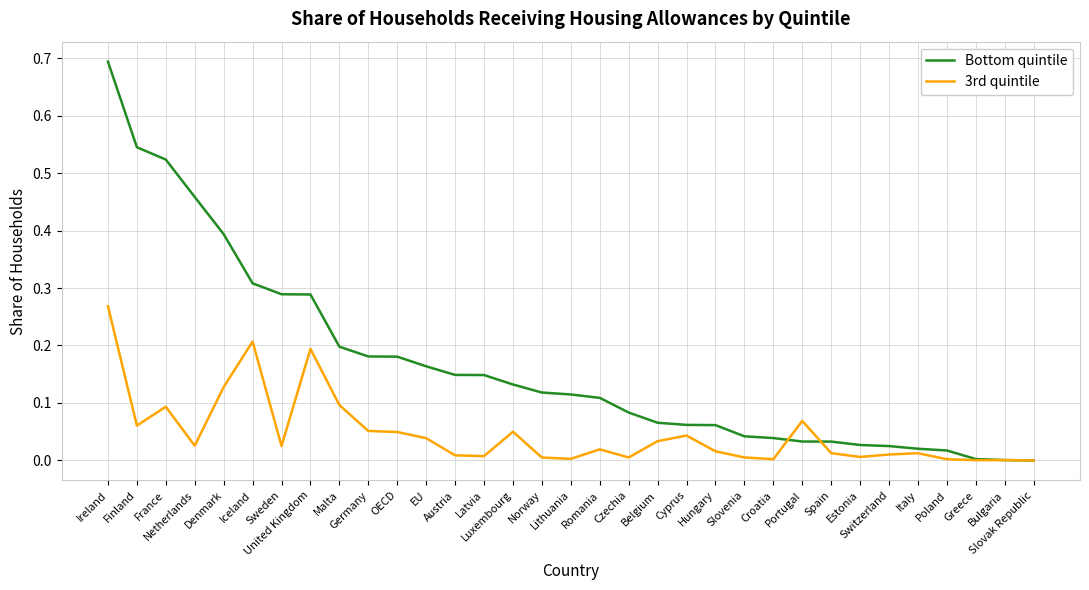

Which series has the largest total across all categories?

Bottom quintile